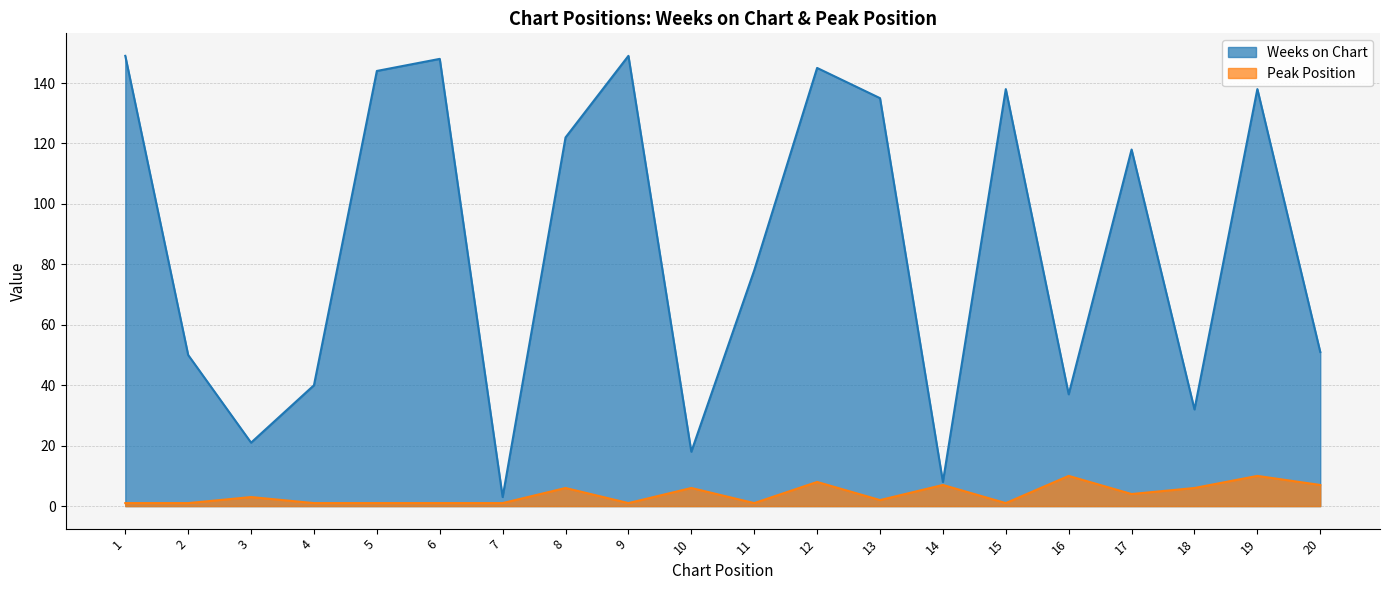

The Peak Position series shows 3 at 17. True or false?

False